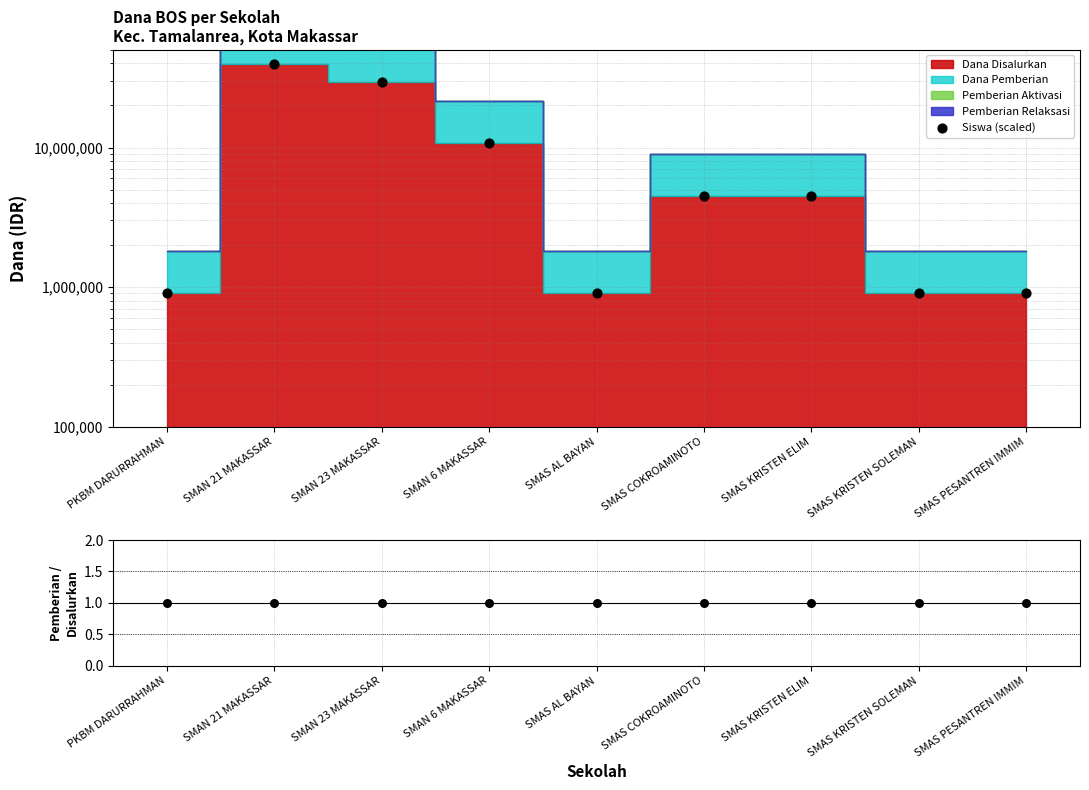

Is the value of Siswa (scaled) at SMAS COKROAMINOTO greater than the value of Pemberian / Disalurkan at SMAS COKROAMINOTO?

Yes